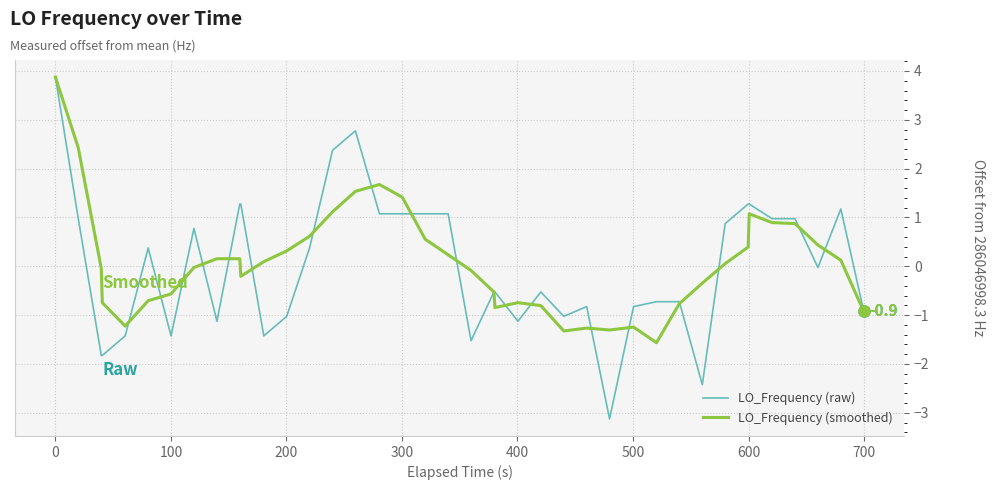

What is the greatest value displayed?

3.9